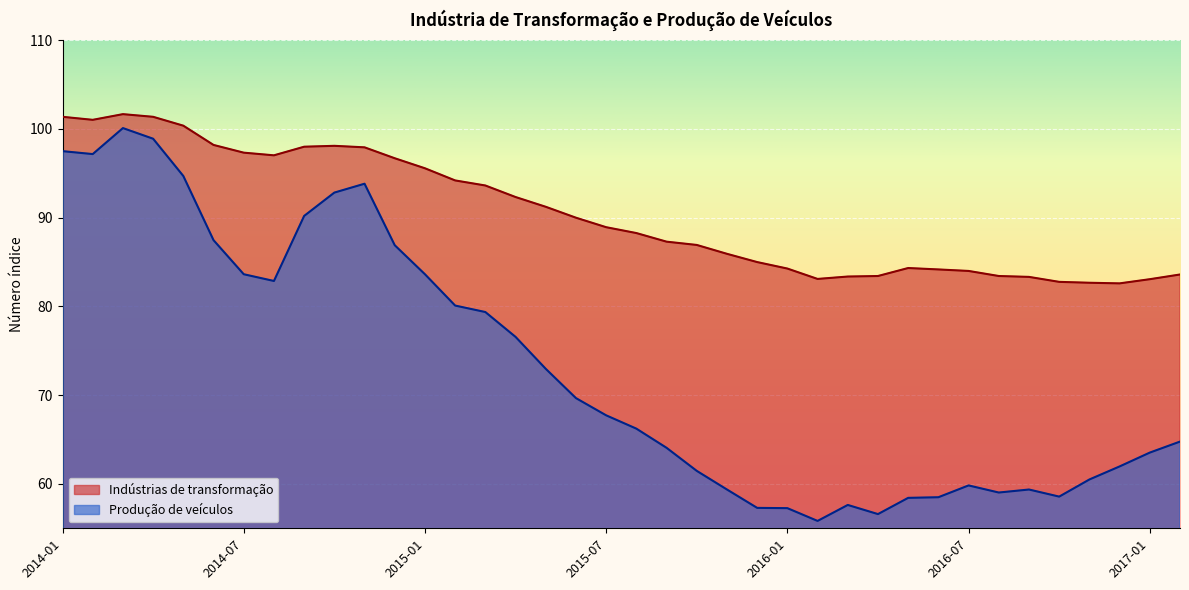

What is the sum of the Produção de veículos values at 2016-08 and 2015-06?

128.7